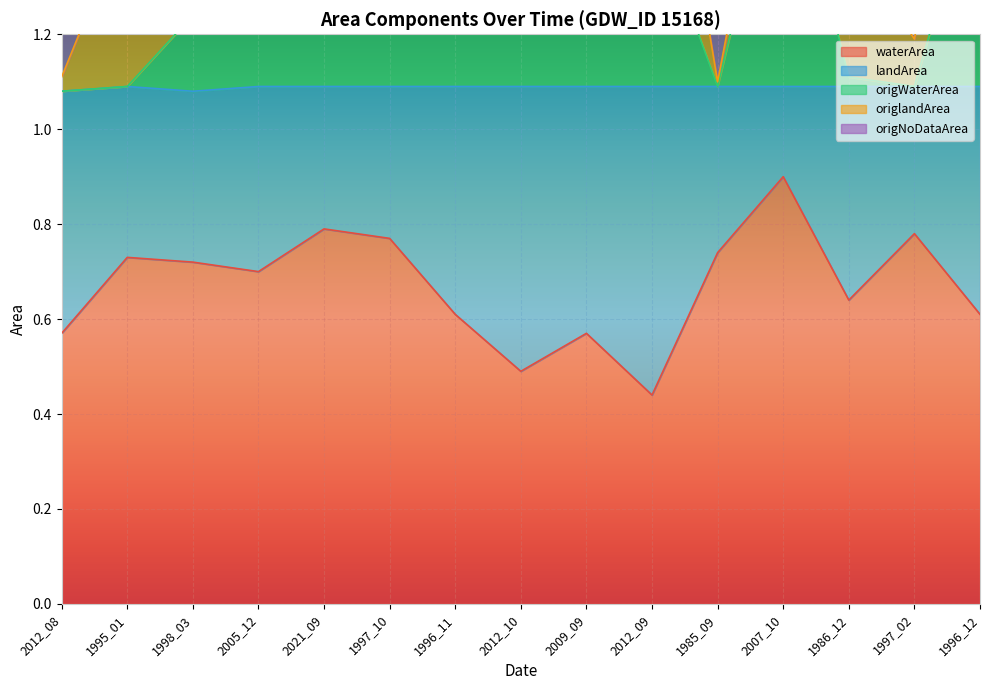

What is the value of the origNoDataArea point at the 2nd from the left?

1.4